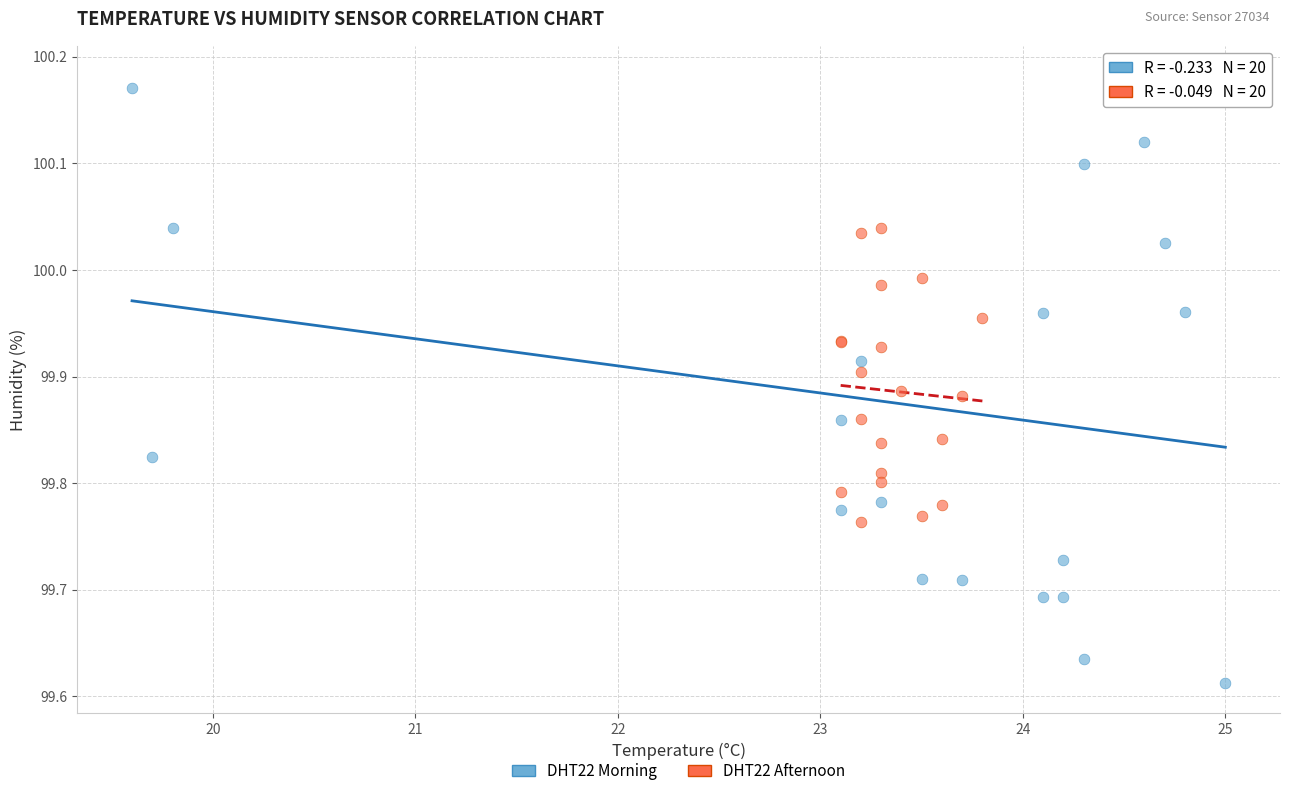

Which series reaches the maximum Y coordinate?

DHT22 Morning